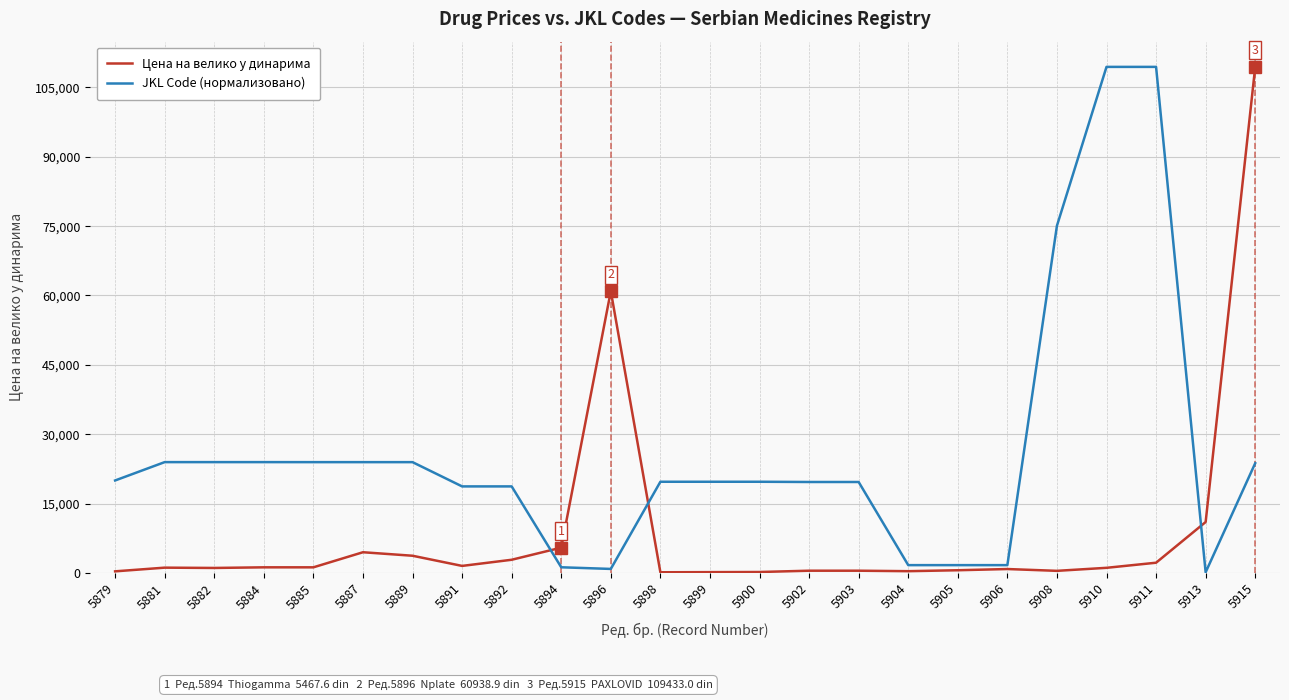

What is the maximum value for Цена на велико у динарима?

109433.0